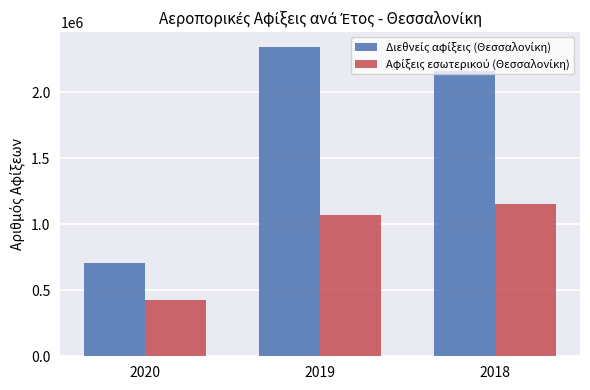

What is the minimum value shown in the chart?

425219